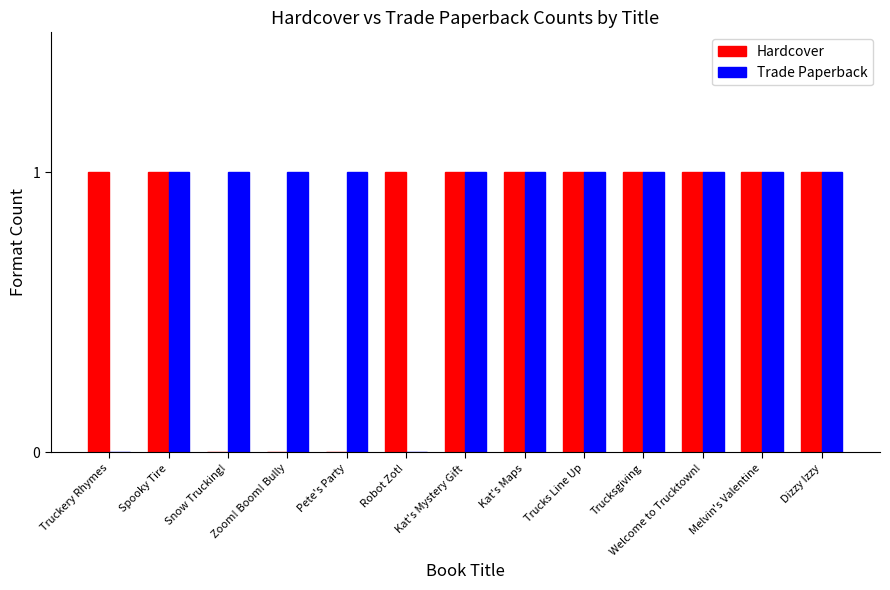

How many Hardcover values are between 1 and 2?

10